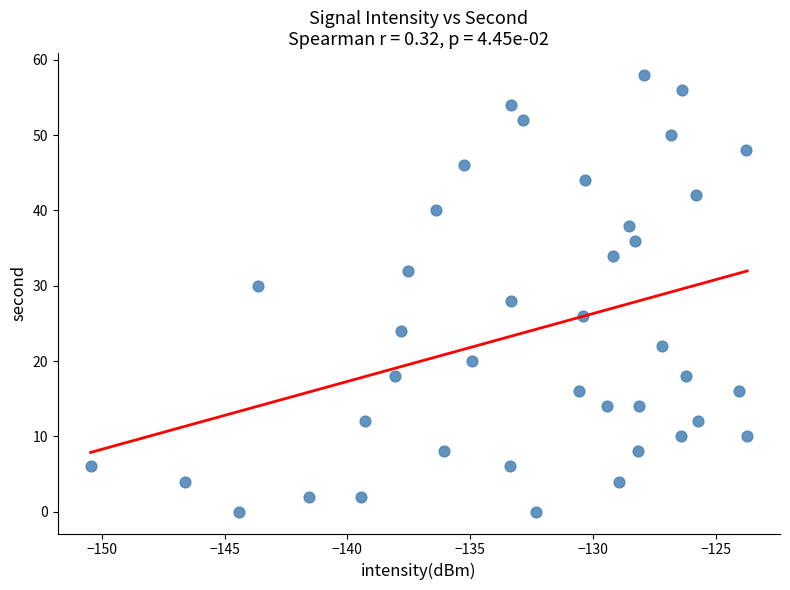

What is the range of Y values (max minus min)?

58